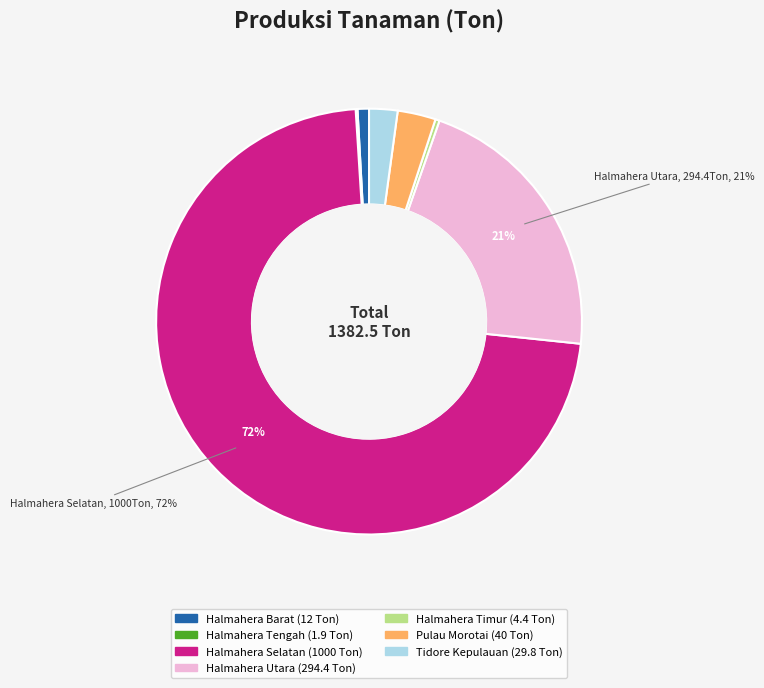

Do Pulau Morotai and Halmahera Selatan together represent more than half of the pie?

Yes